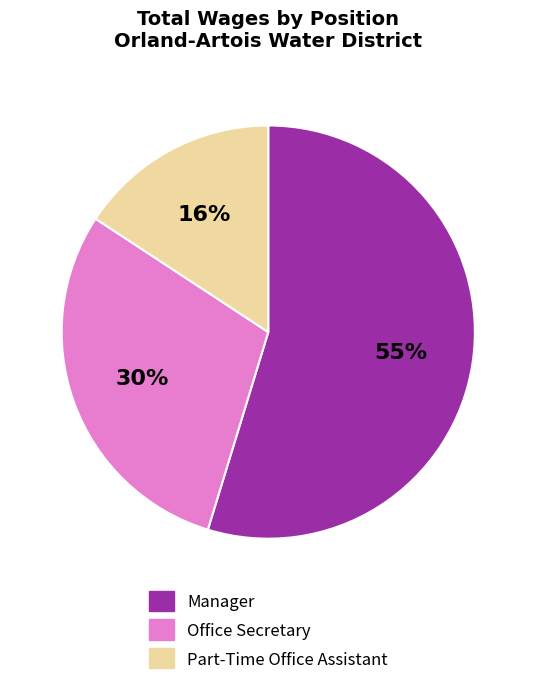

Rank the categories by value from lowest to highest.

Part-Time Office Assistant, Office Secretary, Manager